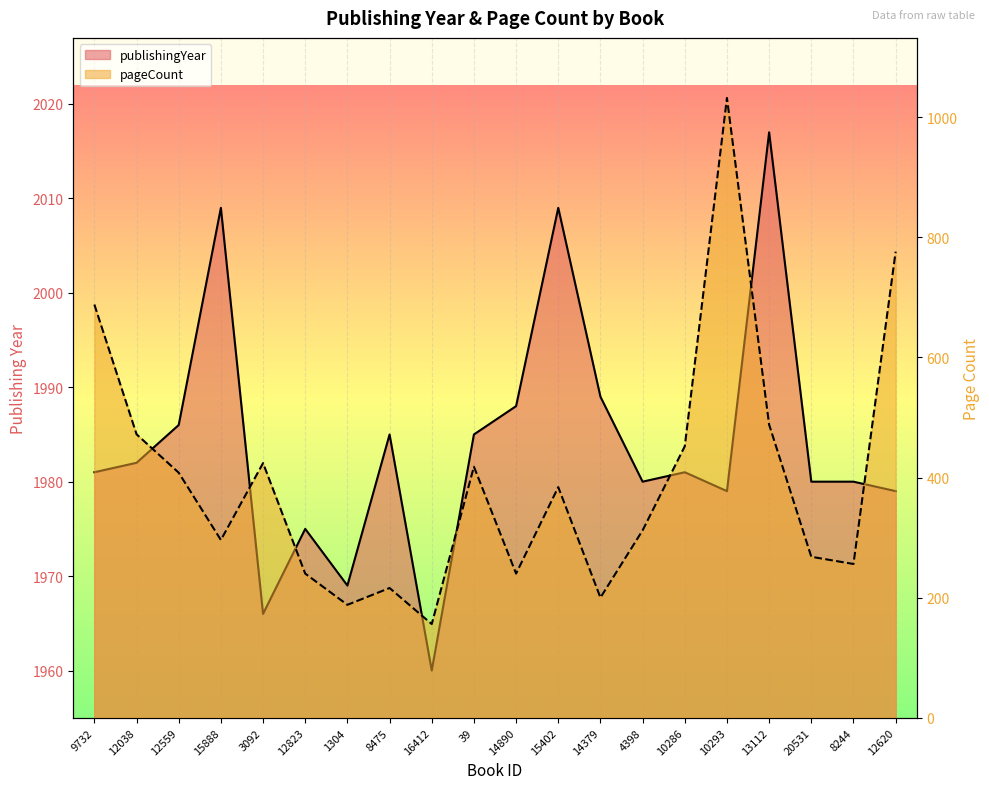

At how many categories does at least one series exceed 1883?

20